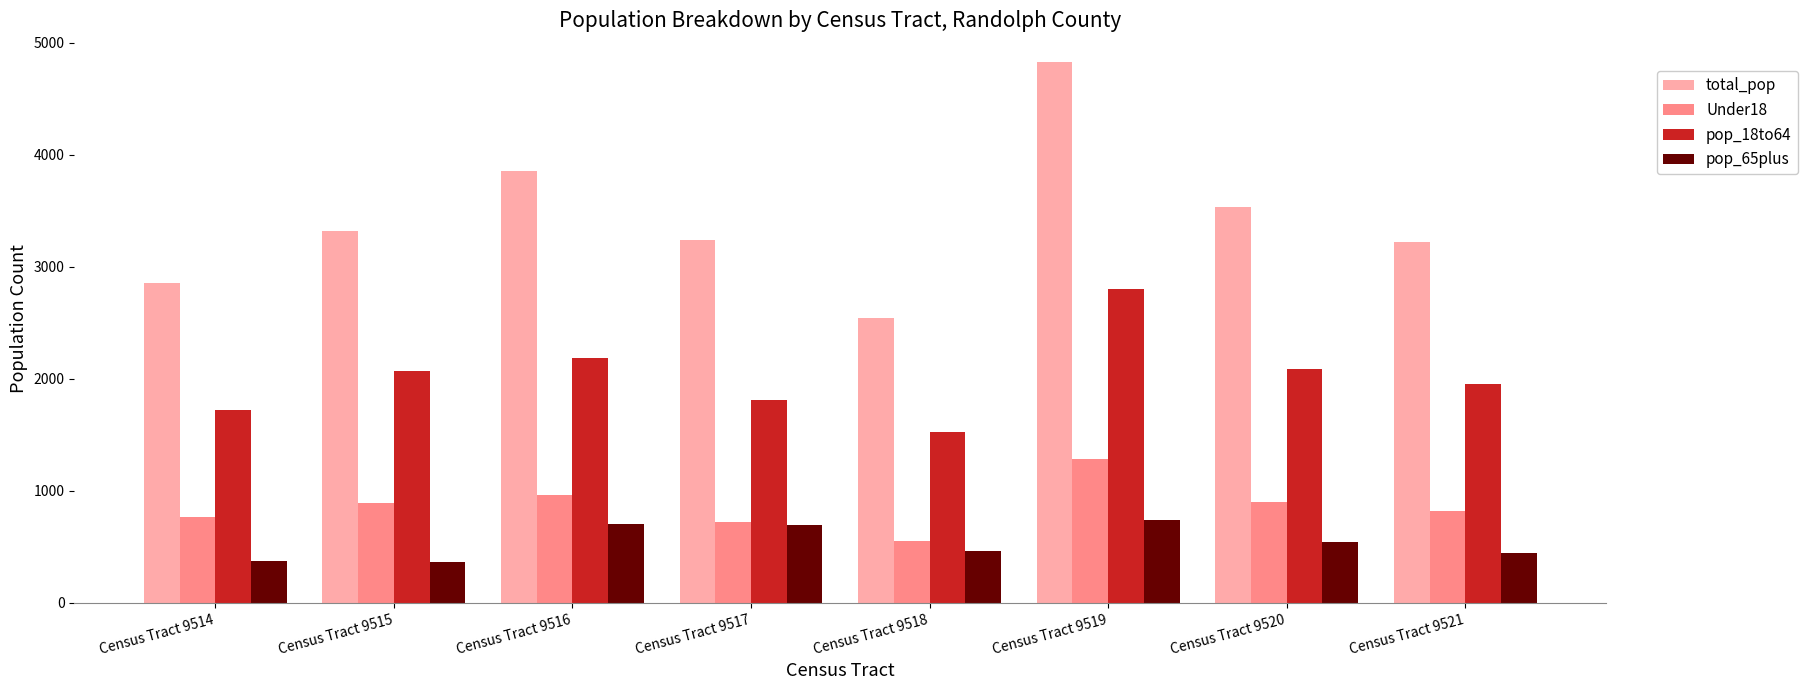

Does the chart contain any negative values?

No